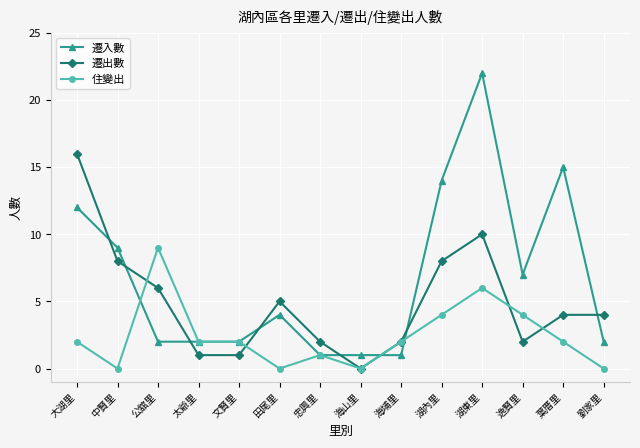

Reading left to right, what are all the values shown in this chart?

遷入數: 大湖里=12	中賢里=9	公舘里=2	太爺里=2	文賢里=2	田尾里=4	忠興里=1	海山里=1	海埔里=1	湖內里=14	湖東里=22	逸賢里=7	葉厝里=15	劉家里=2
遷出數: 大湖里=16	中賢里=8	公舘里=6	太爺里=1	文賢里=1	田尾里=5	忠興里=2	海山里=0	海埔里=2	湖內里=8	湖東里=10	逸賢里=2	葉厝里=4	劉家里=4
住變出: 大湖里=2	中賢里=0	公舘里=9	太爺里=2	文賢里=2	田尾里=0	忠興里=1	海山里=0	海埔里=2	湖內里=4	湖東里=6	逸賢里=4	葉厝里=2	劉家里=0